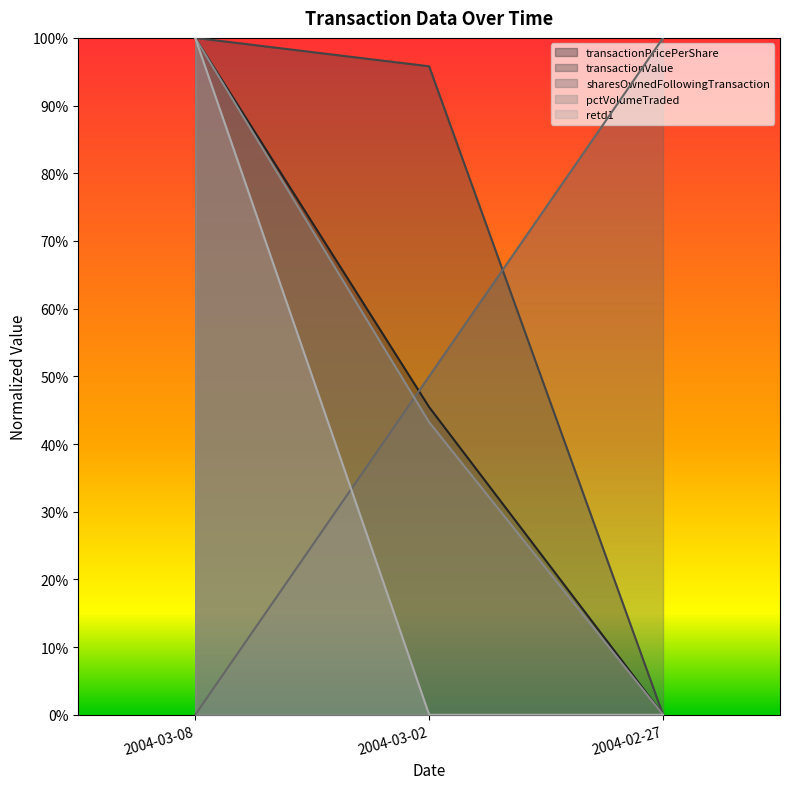

Between 2004-03-08 and 2004-02-27, which series saw the biggest shift?

transactionPricePerShare